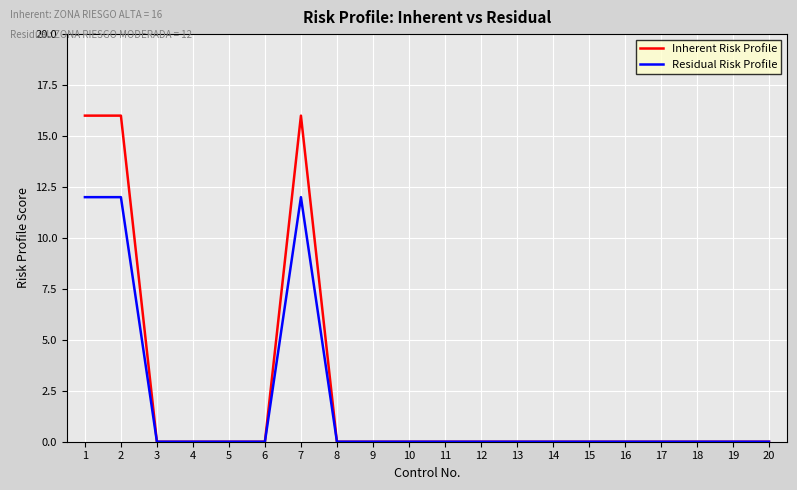

What is the greatest value displayed?

16